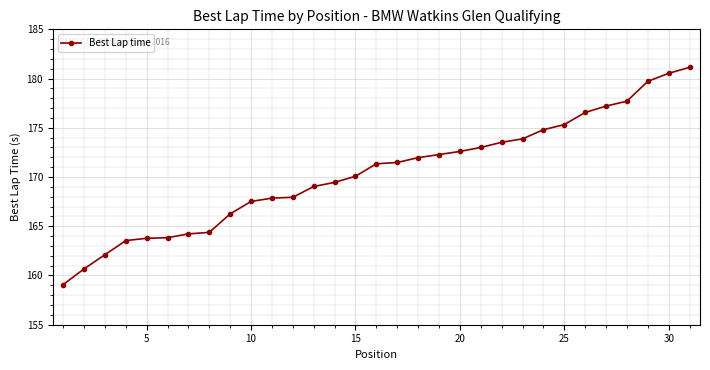

How many lines are shown in the chart?

1